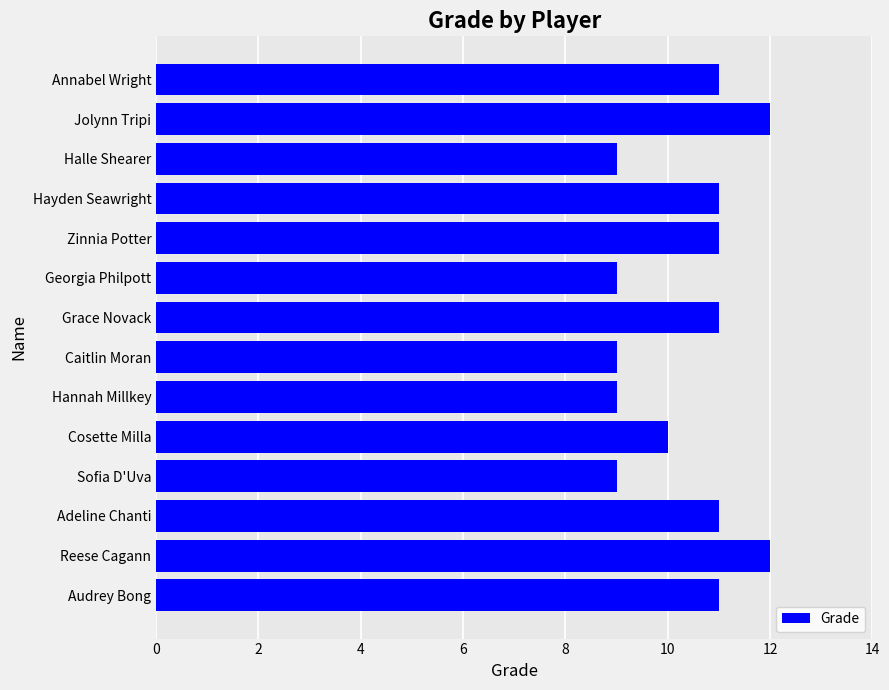

What value does the data have at Hannah Millkey?

9